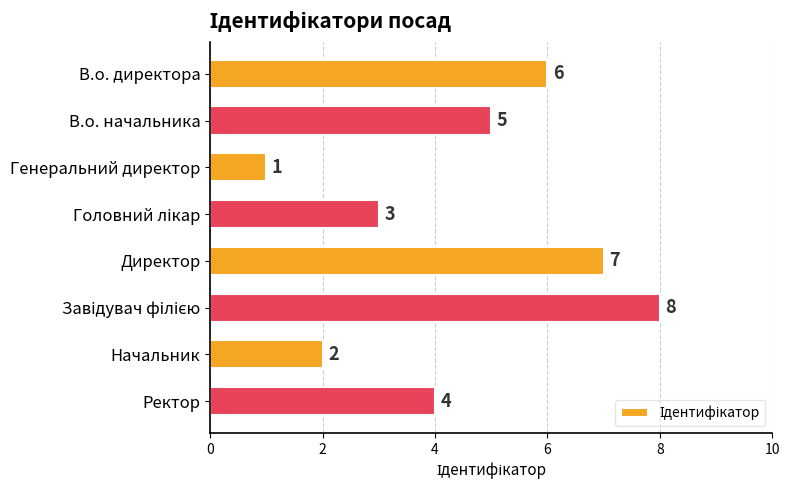

Which has a higher value, В.о. начальника or Генеральний директор?

В.о. начальника